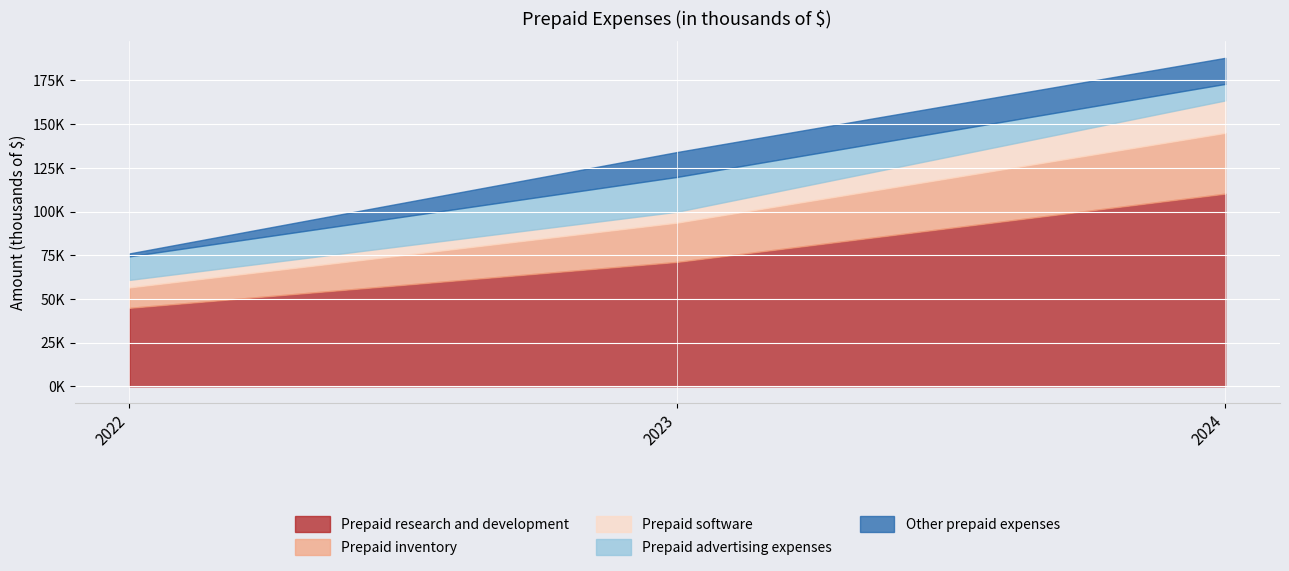

What is the smallest value displayed?

1662